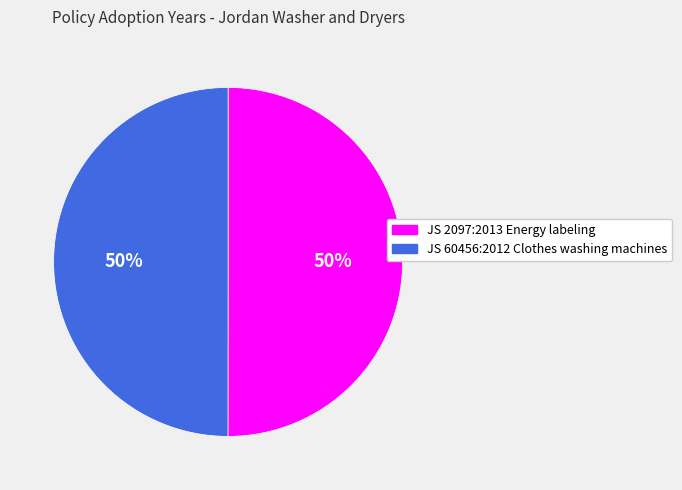

True or false: JS 2097:2013 Energy labeling accounts for 50% of the total.

True